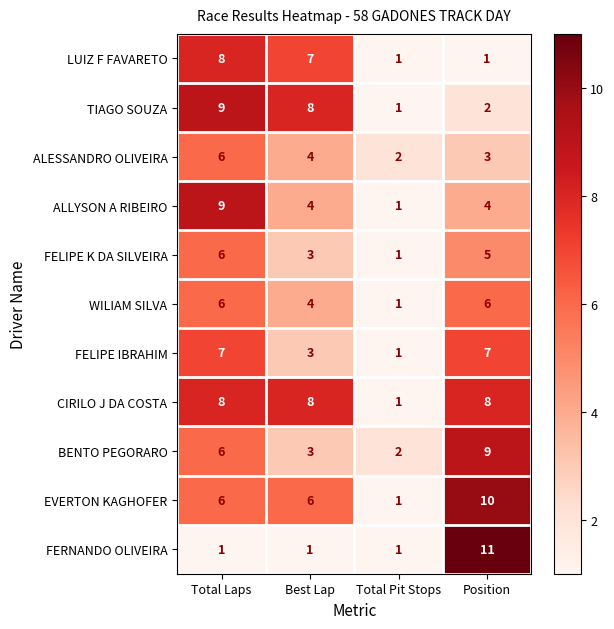

At how many categories does at least one series exceed 5?

3